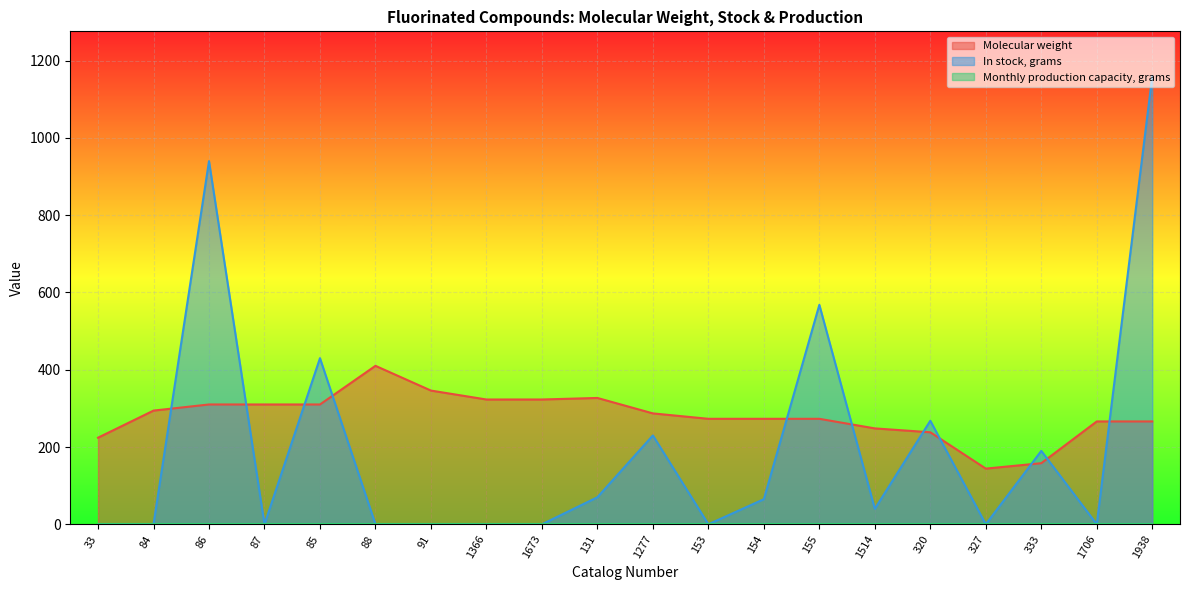

How many interior local peaks does the In stock, grams series have?

6